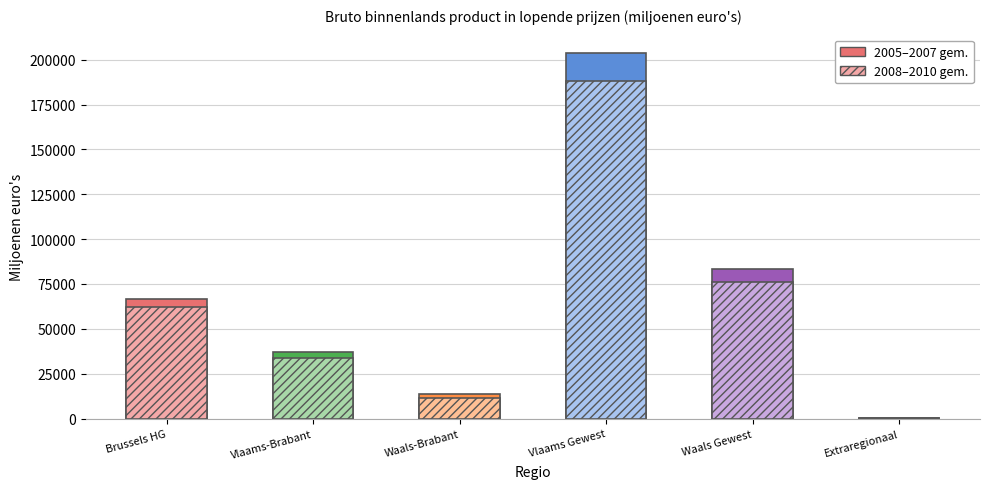

What is the value of the Waals Gewest bar at the 5th from the left?

80970.5